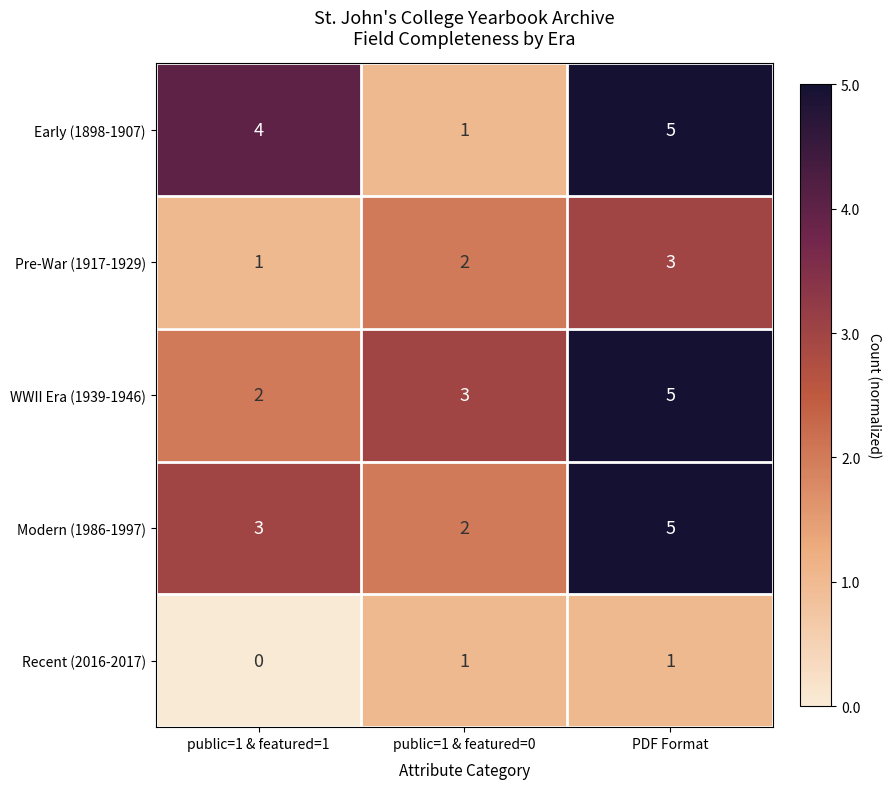

True or false: Early (1898-1907) has a value of 4 at public=1 & featured=1.

True